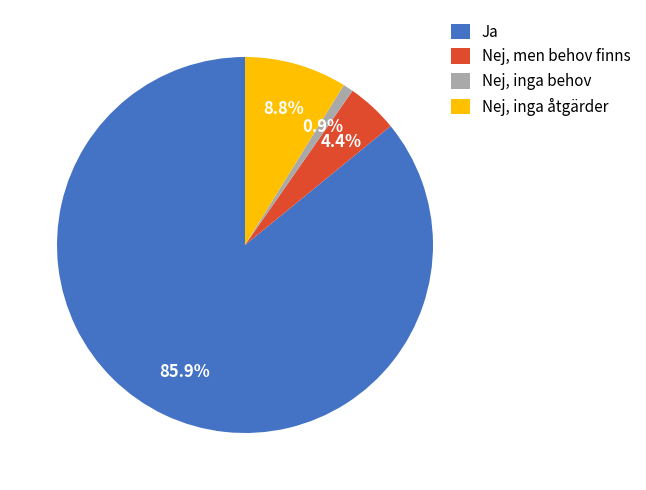

Does Ja account for over 50% of the chart?

Yes